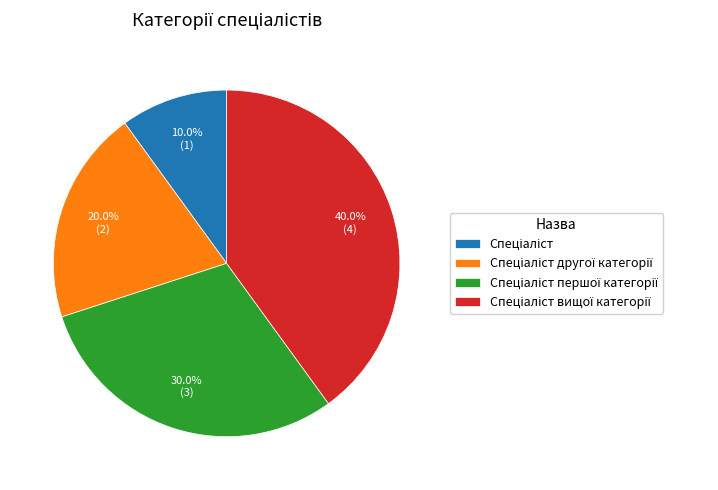

Is there a majority slice in this chart?

No